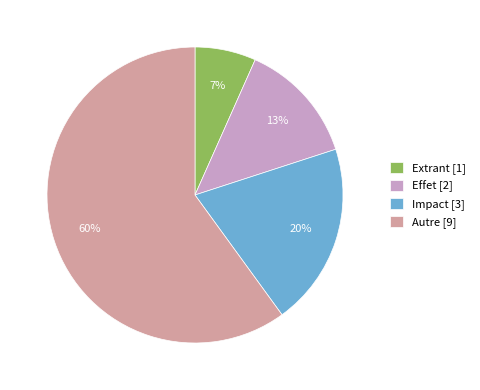

To the nearest percent, what percentage of the pie is Autre?

60%